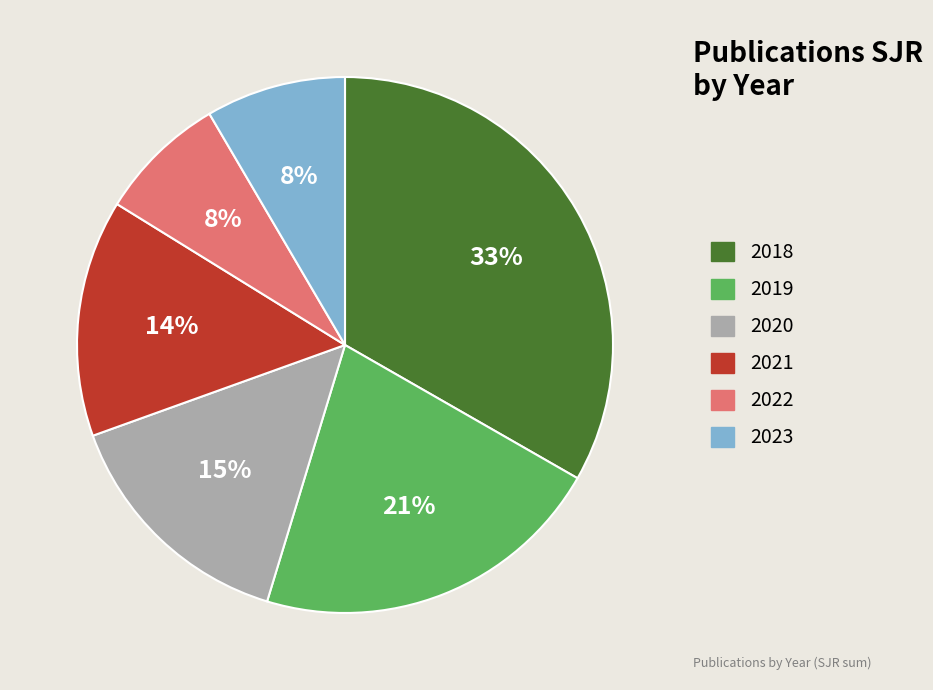

To the nearest percent, what is the combined percentage of 2019 and 2018?

55%